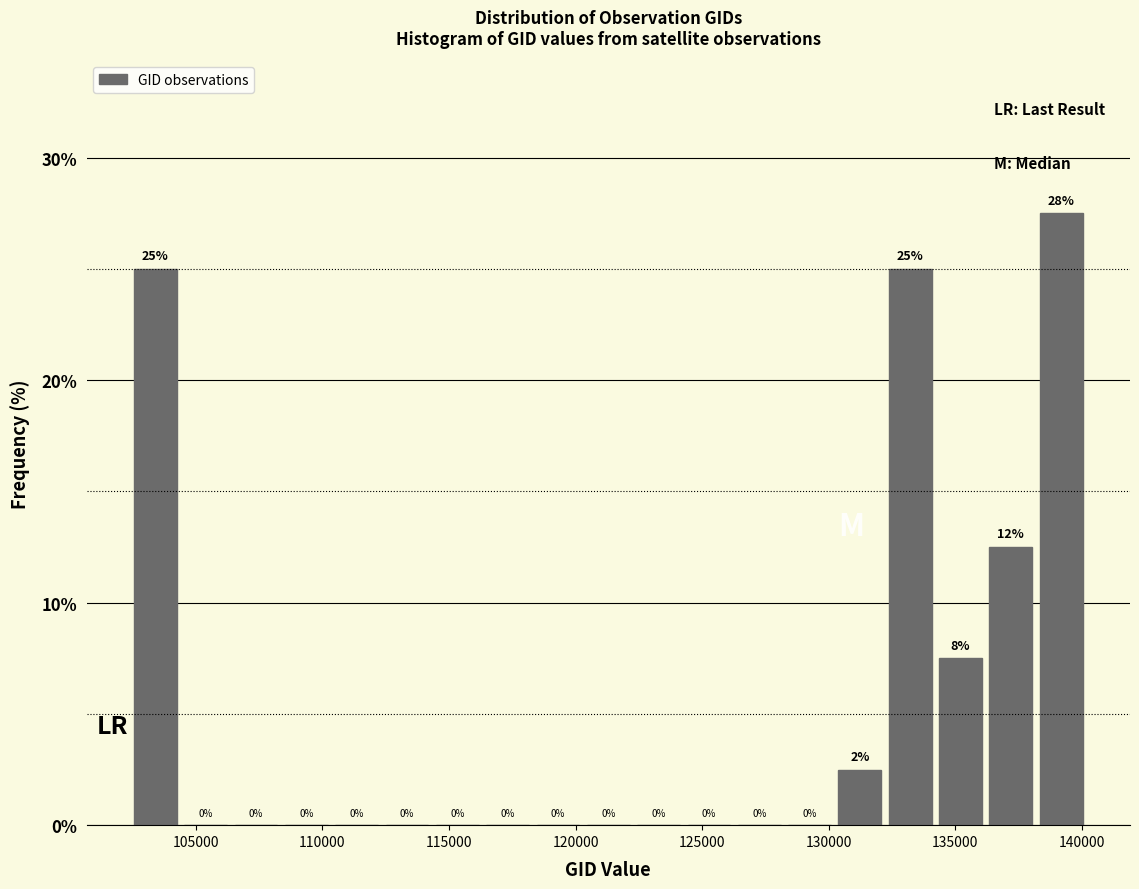

Read against the x-axis, roughly where is the centre of the tallest bar?

139000